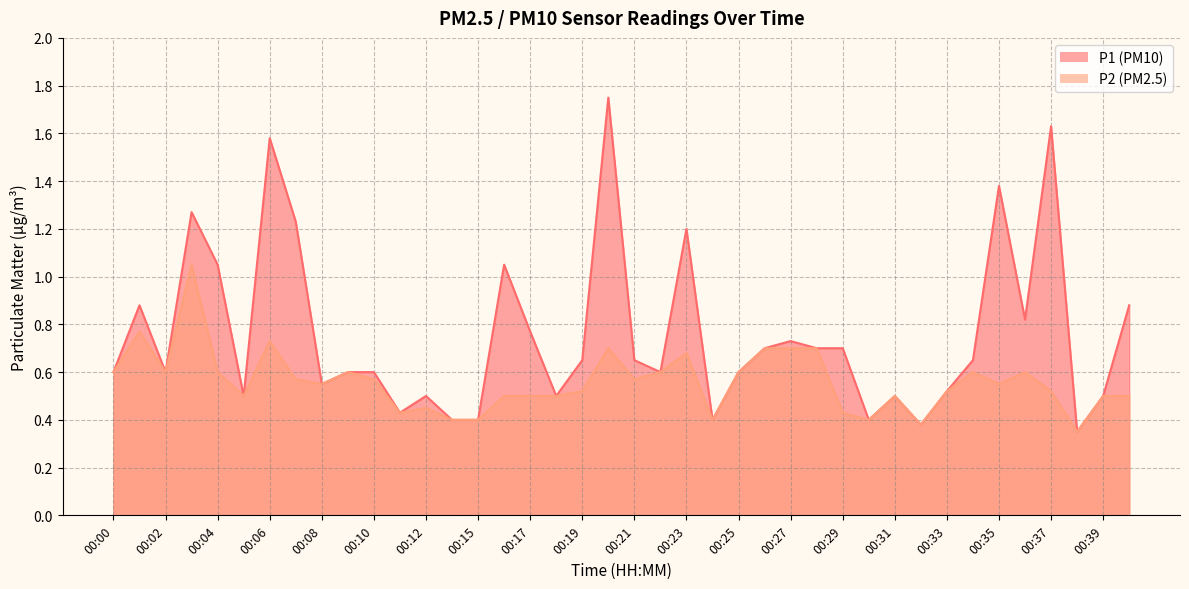

Reading right to left, extract all data points from this chart.

P1: 0.9	0.5	0.3	1.6	0.8	1.4	0.7	0.5	0.4	0.5	0.4	0.7	0.7	0.7	0.7	0.6	0.4	1.2	0.6	0.7	1.8	0.7	0.5	0.8	1.1	0.4	0.4	0.5	0.4	0.6	0.6	0.6	1.2	1.6	0.5	1.1	1.3	0.6	0.9	0.6
P2: 0.5	0.5	0.3	0.5	0.6	0.6	0.6	0.5	0.4	0.5	0.4	0.4	0.7	0.7	0.7	0.6	0.4	0.7	0.6	0.6	0.7	0.5	0.5	0.5	0.5	0.4	0.4	0.5	0.4	0.6	0.6	0.6	0.6	0.7	0.5	0.6	1.1	0.6	0.8	0.6